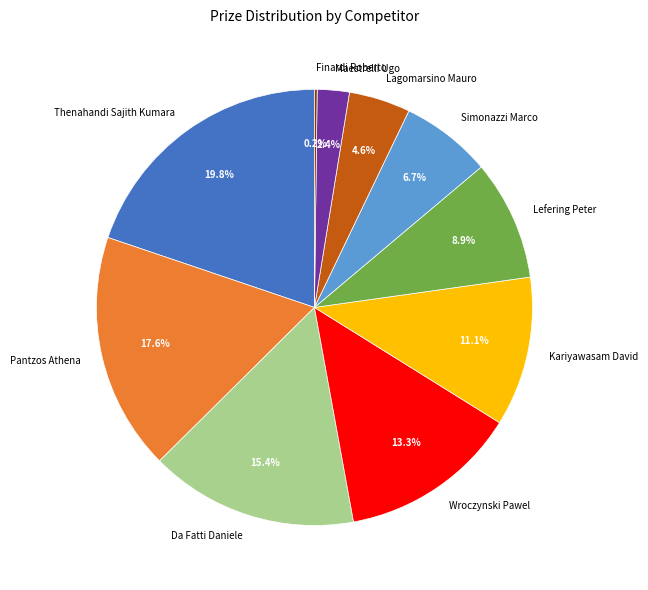

Which has a higher value, Simonazzi Marco or Wroczynski Pawel?

Wroczynski Pawel